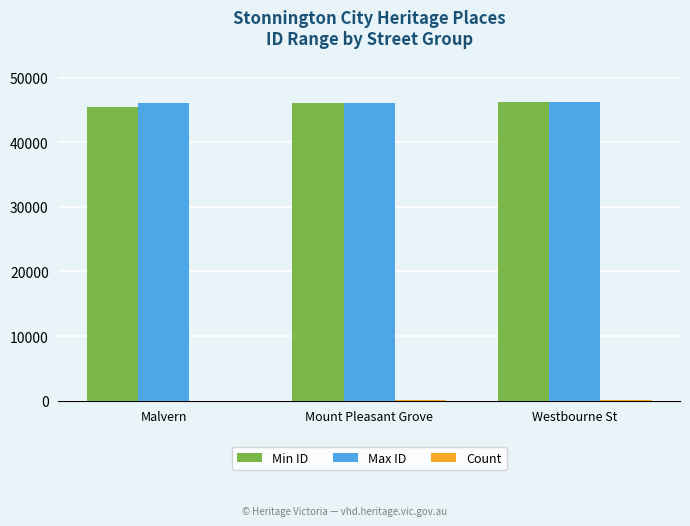

True or false: Min ID has a value of 46161 at Mount Pleasant Grove.

True